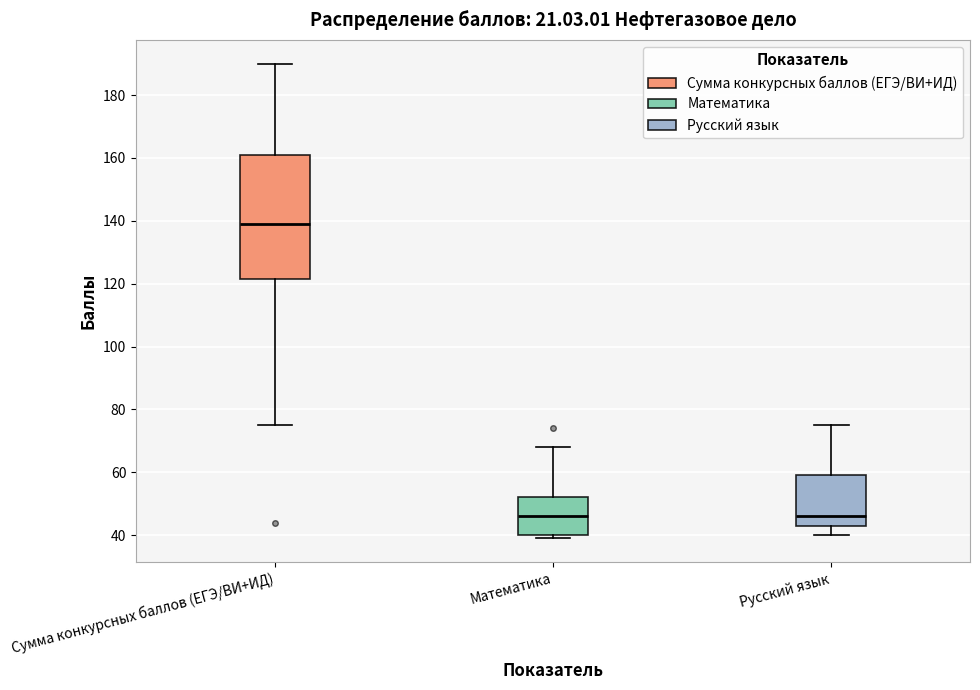

Where does the upper whisker of the box for Сумма конкурсных баллов (ЕГЭ/ВИ+ИД) end on the y-axis? The values are not printed on the chart, so give them approximately, as read against the axis.

190